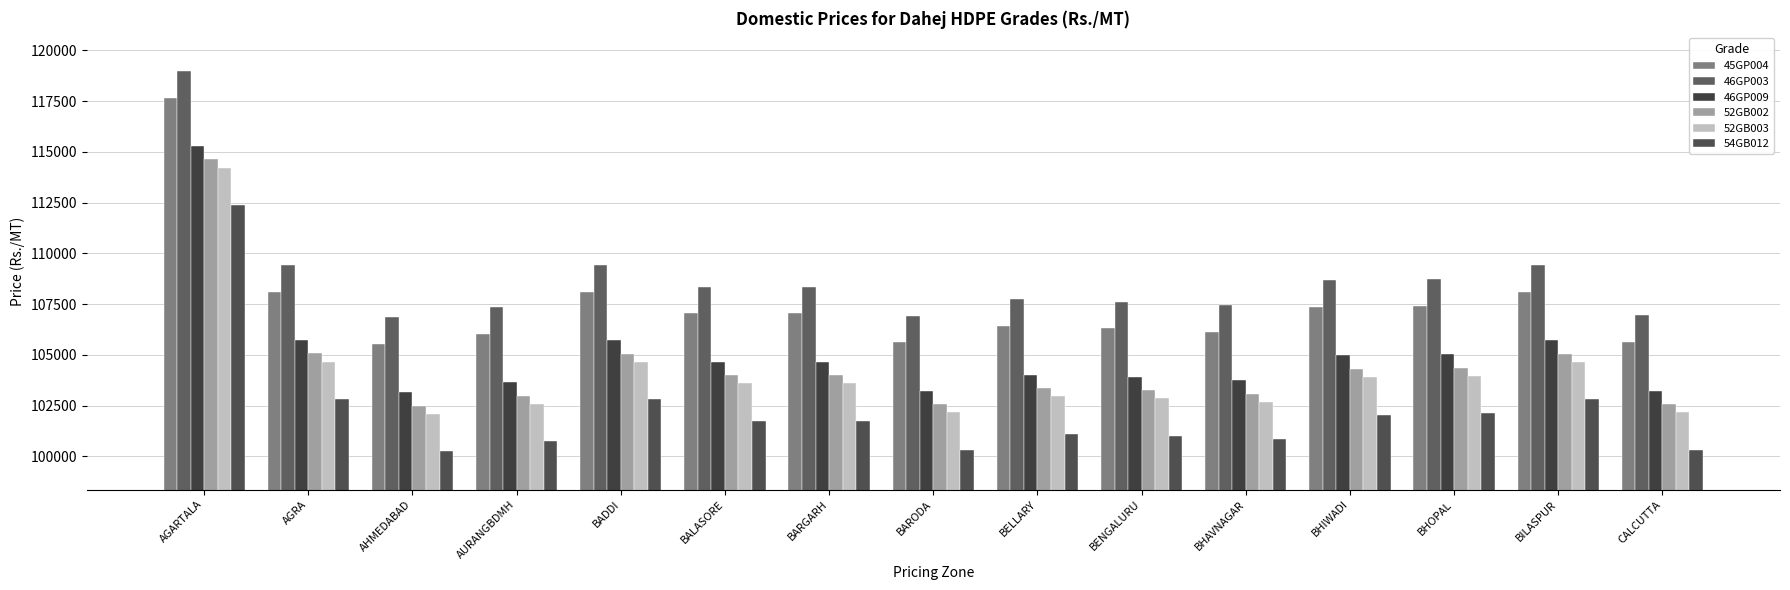

What is the lowest value of the 46GP003 series?

106855